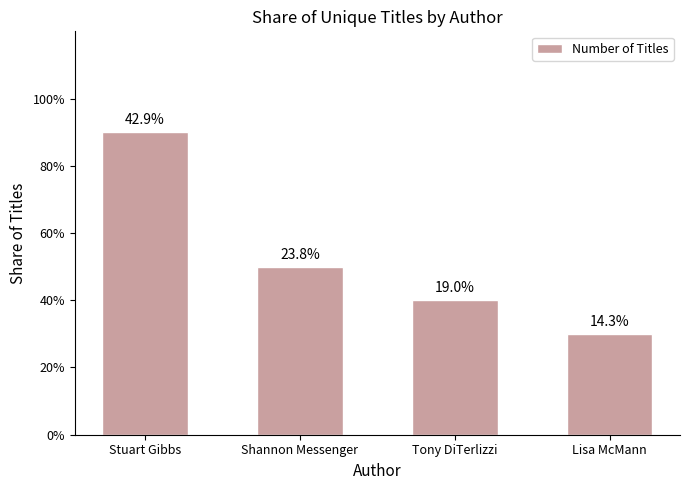

Reading left to right, what are all the values shown in this chart?

Stuart Gibbs=9	Shannon Messenger=5	Tony DiTerlizzi=4	Lisa McMann=3